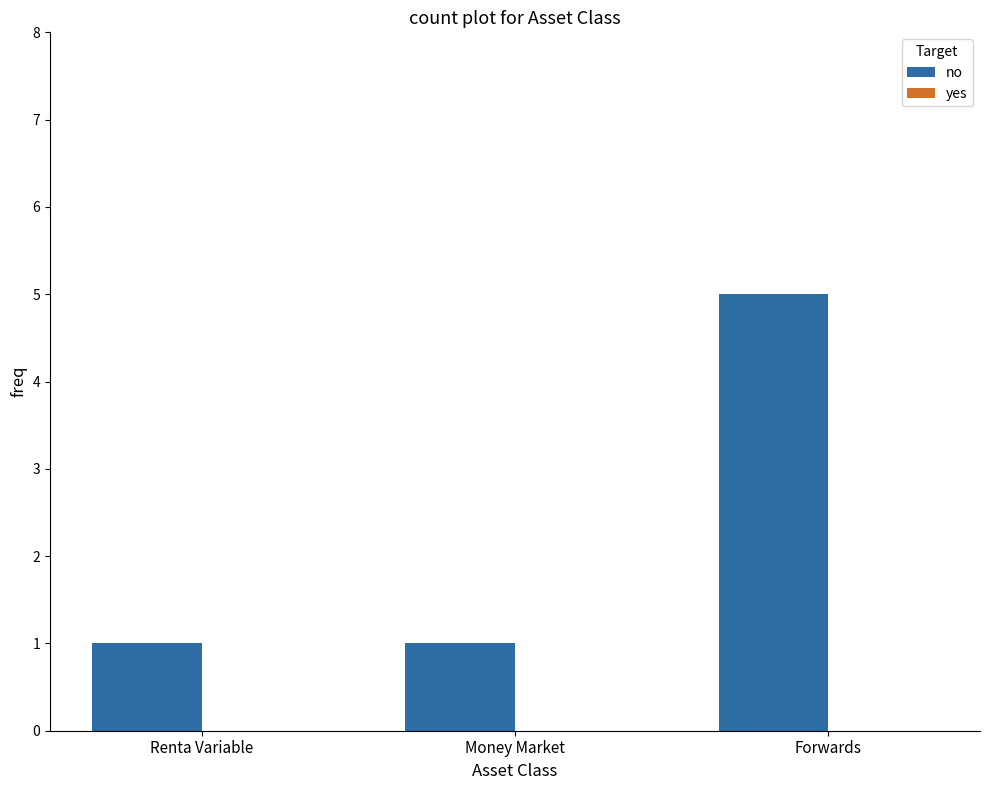

Reading left to right, list all the values displayed in this chart.

Renta Variable=1	Money Market=1	Forwards=5